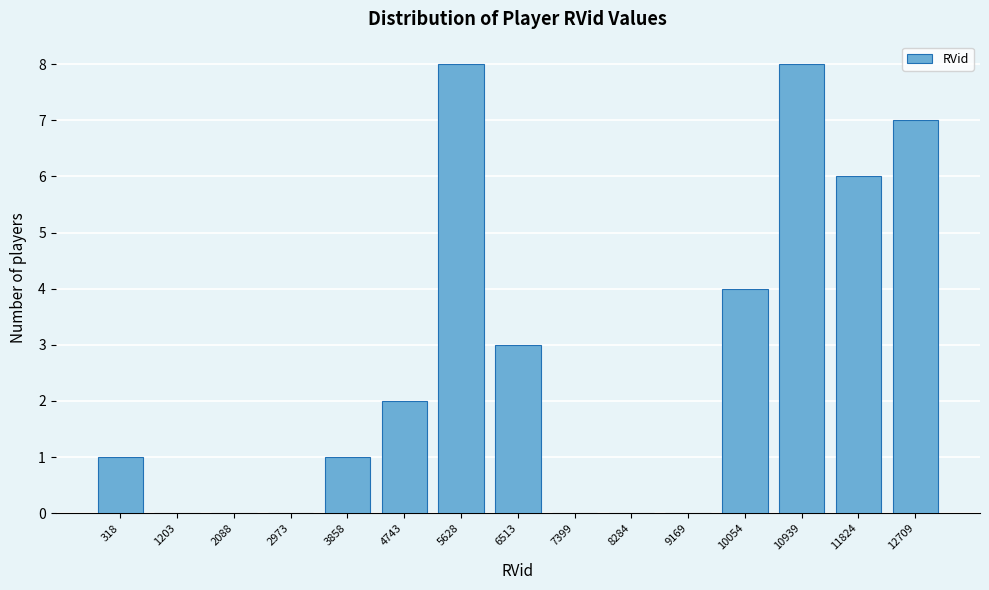

Reading left to right, list all the values displayed in this chart.

318=1	1203=0	2088=0	2973=0	3858=1	4743=2	5628=8	6513=3	7399=0	8284=0	9169=0	10054=4	10939=8	11824=6	12709=7